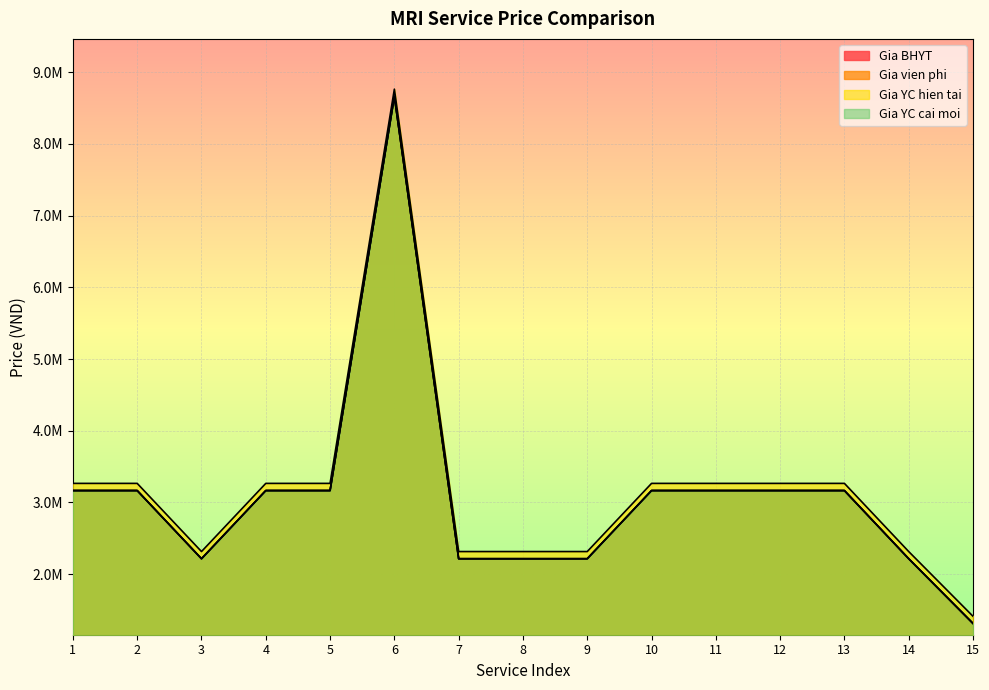

Reading left to right, extract all data points from this chart.

Gia BHYT: 1=3165000	2=3165000	3=2214000	4=3165000	5=3165000	6=8665000	7=2214000	8=2214000	9=2214000	10=3165000	11=3165000	12=3165000	13=3165000	14=2214000	15=1311000
Gia vien phi: 1=3165000	2=3165000	3=2214000	4=3165000	5=3165000	6=8665000	7=2214000	8=2214000	9=2214000	10=3165000	11=3165000	12=3165000	13=3165000	14=2214000	15=1311000
Gia YC hien tai: 1=3265000	2=3265000	3=2314000	4=3265000	5=3265000	6=8765000	7=2314000	8=2314000	9=2314000	10=3265000	11=3265000	12=3265000	13=3265000	14=2314000	15=1411000
Gia YC cai moi: 1=3165000	2=3165000	3=2214000	4=3165000	5=3165000	6=8665000	7=2214000	8=2214000	9=2214000	10=3165000	11=3165000	12=3165000	13=3165000	14=2214000	15=1311000